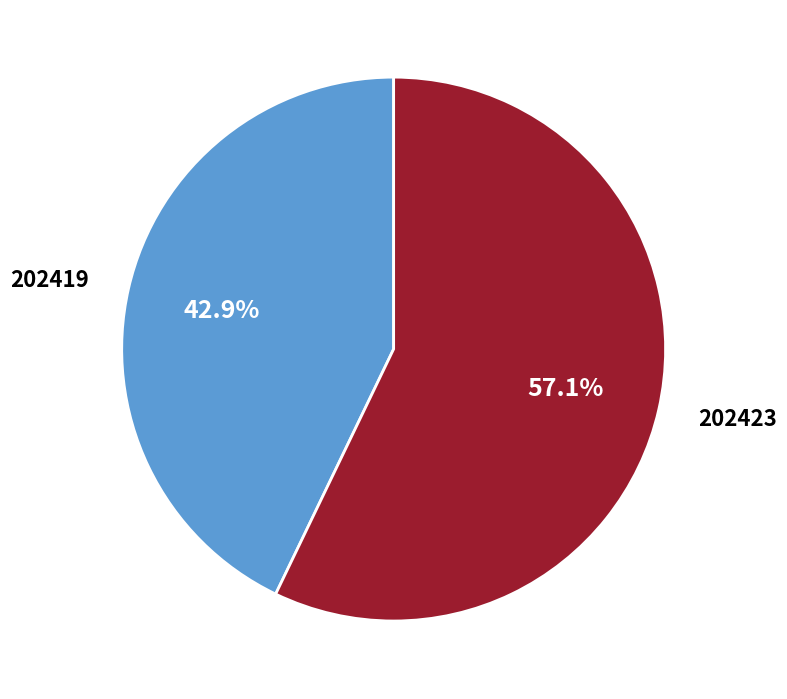

Which has a higher value, 202419 or 202423?

202423